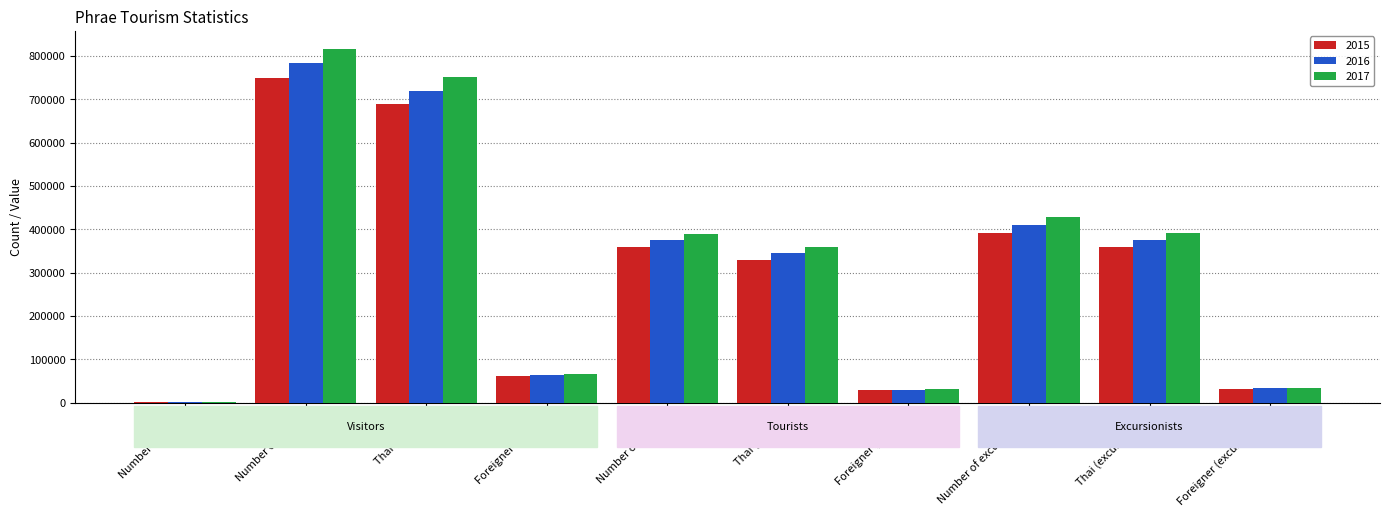

How many data points does each series have?

10